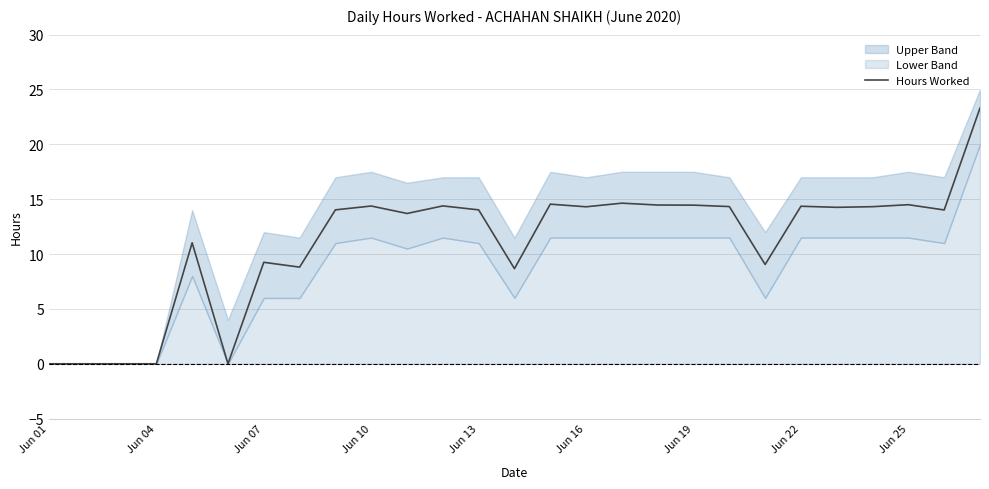

What is the maximum value for Hours Worked?

23.3